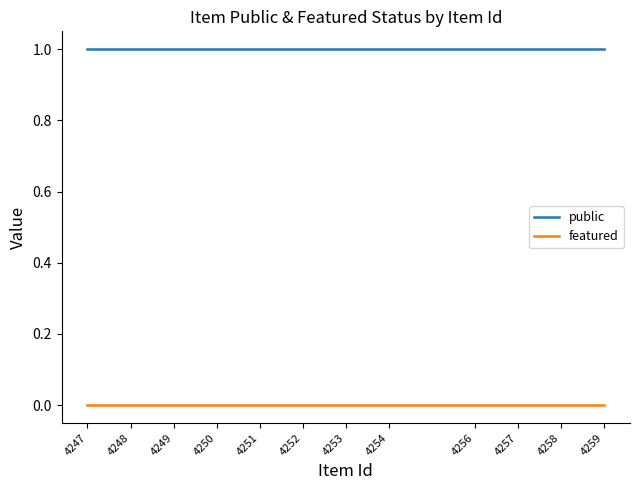

Which series has the largest total across all categories?

public